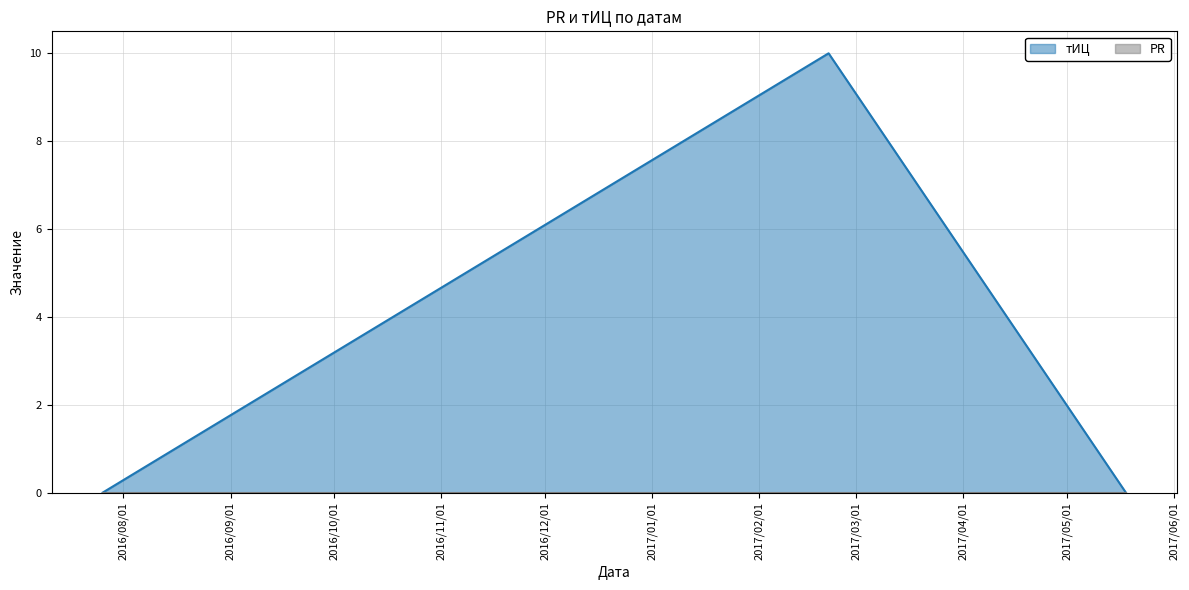

Between 2016-07-26 and 2017-02-21, which is larger?

2017-02-21